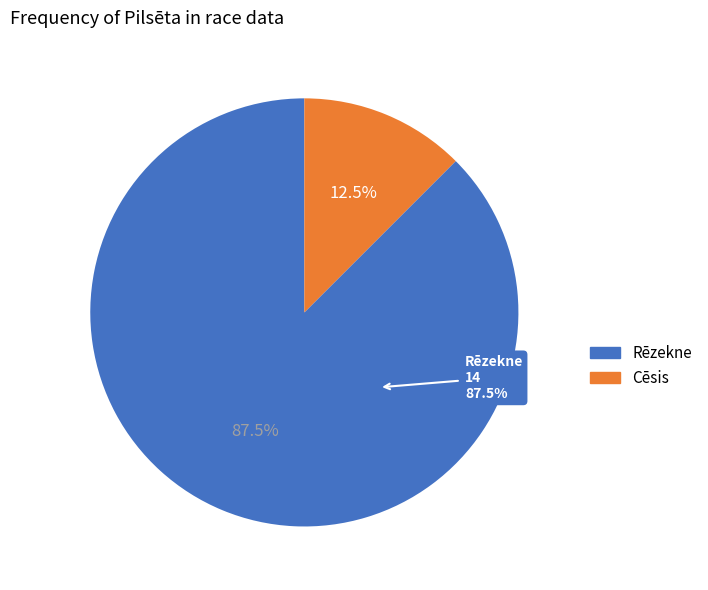

What is the smallest slice in the pie chart?

Cēsis